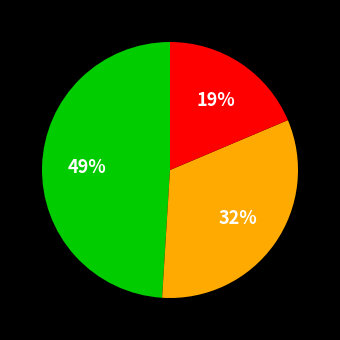

Is there any slice that represents more than half of the pie?

No